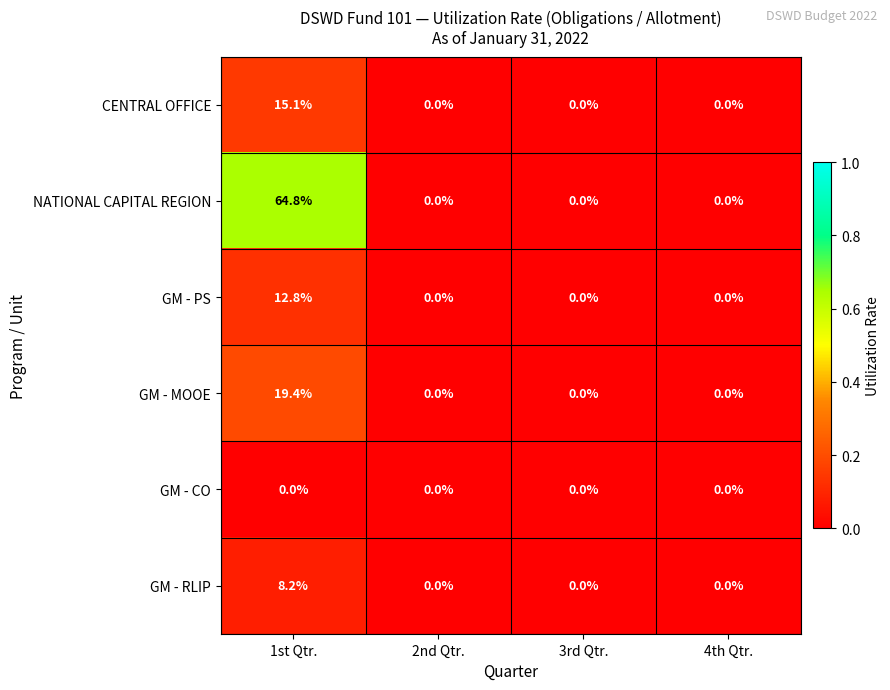

True or false: GM - CO has a value of 0.0 at 3rd Qtr..

True